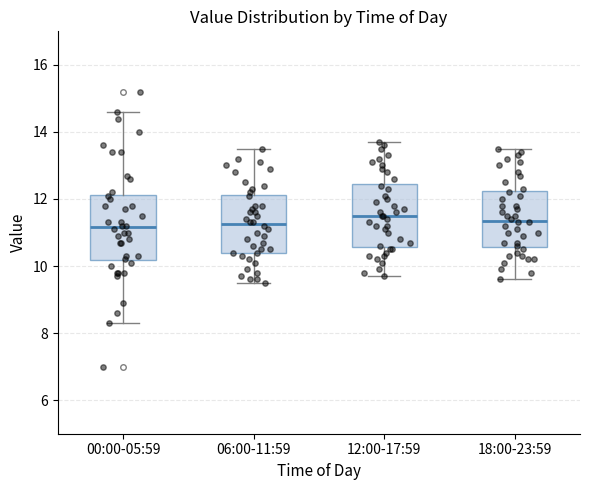

Reading left to right, read every box against the y-axis: the position of its median line, the range the box covers, and the ends of its whiskers. The values are not printed on the chart, so give them approximately, as read against the axis.

00:00-05:59: median 11.2, box 10.2 to 12.2, whiskers 8.4 to 14.6
06:00-11:59: median 11.2, box 10.4 to 12.2, whiskers 9.6 to 13.6
12:00-17:59: median 11.6, box 10.6 to 12.4, whiskers 9.8 to 13.8
18:00-23:59: median 11.4, box 10.6 to 12.2, whiskers 9.6 to 13.6